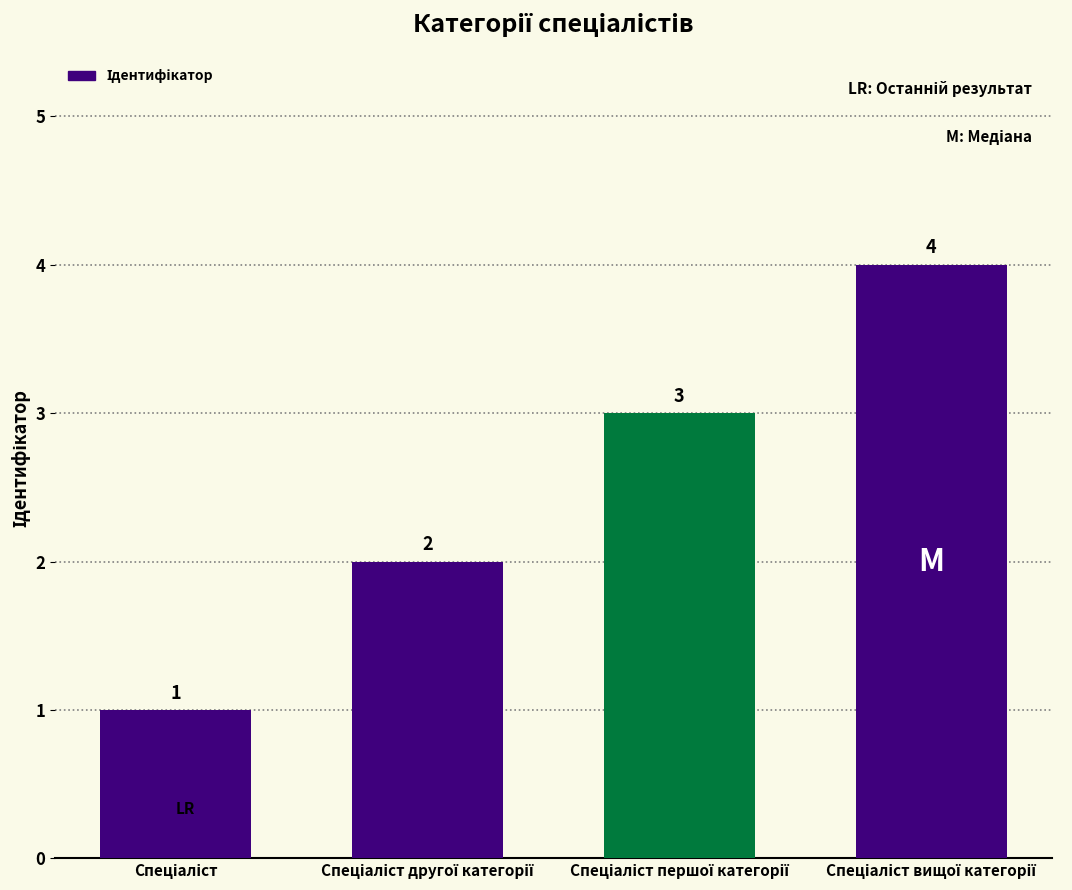

What is the greatest value displayed?

4